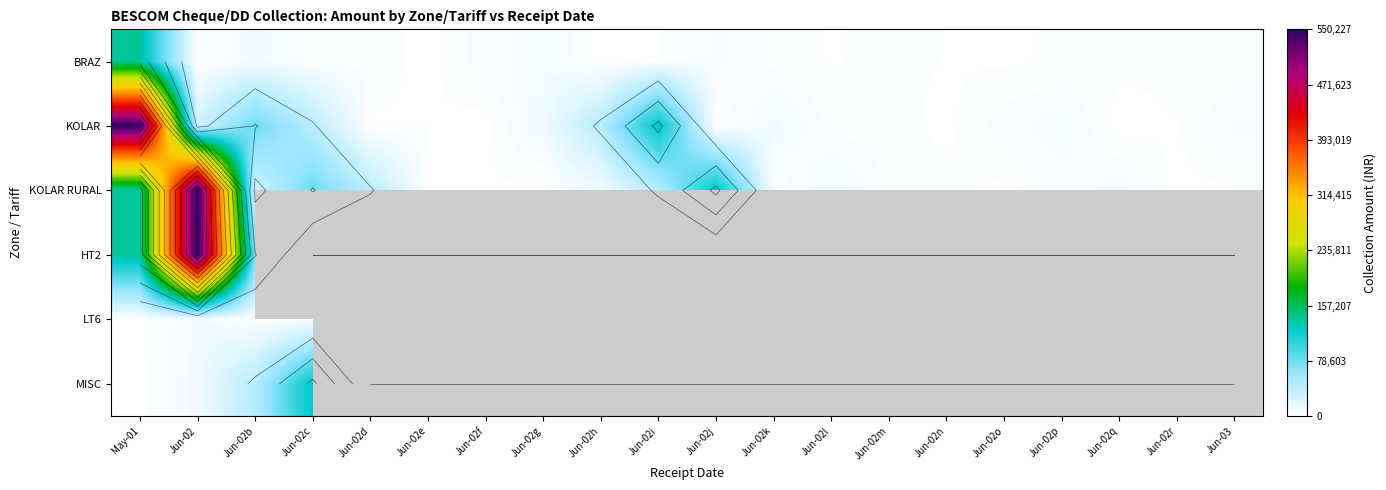

At which label does KOLAR reach its minimum?

Jun-02f